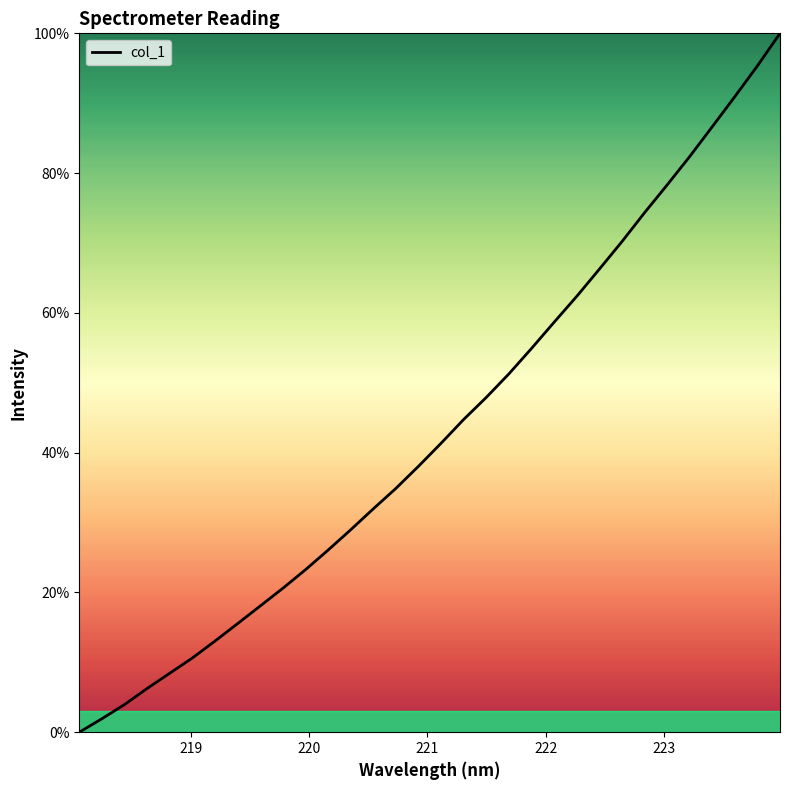

What is the greatest value displayed?

100.0